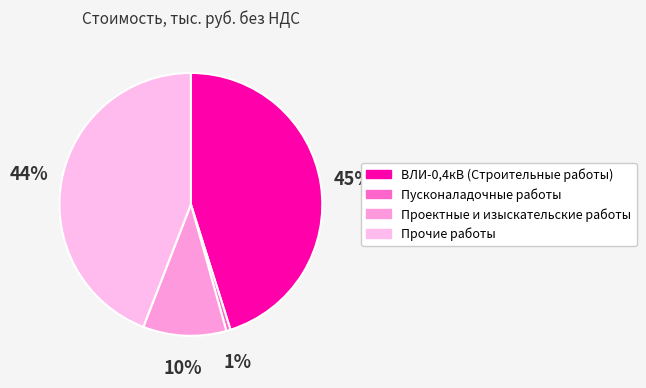

Count the number of slices in the pie.

4